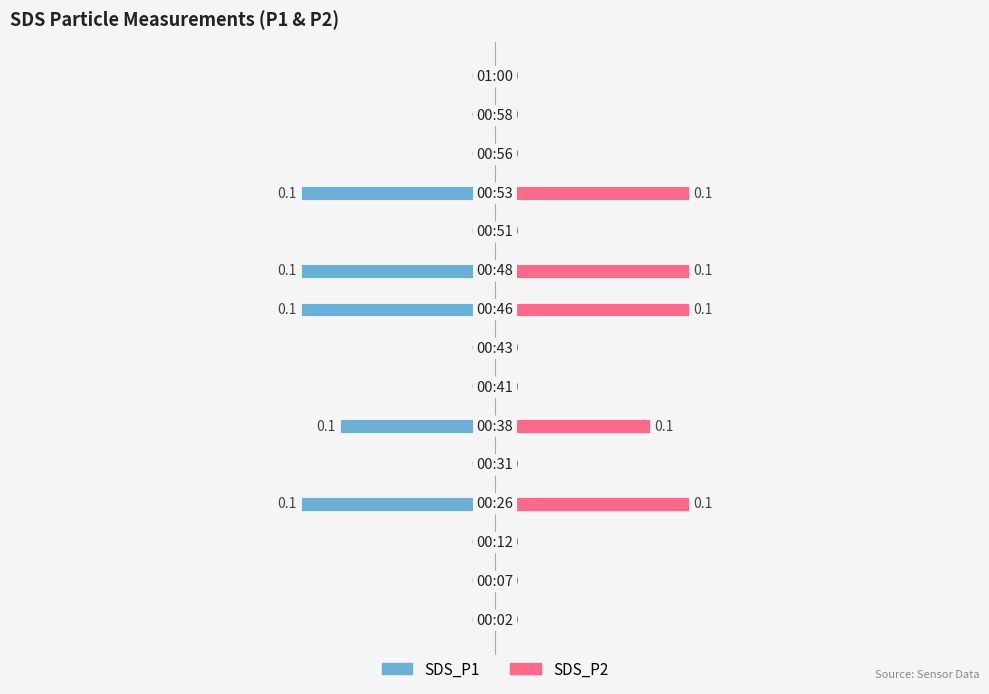

Count the number of categories in the chart.

15